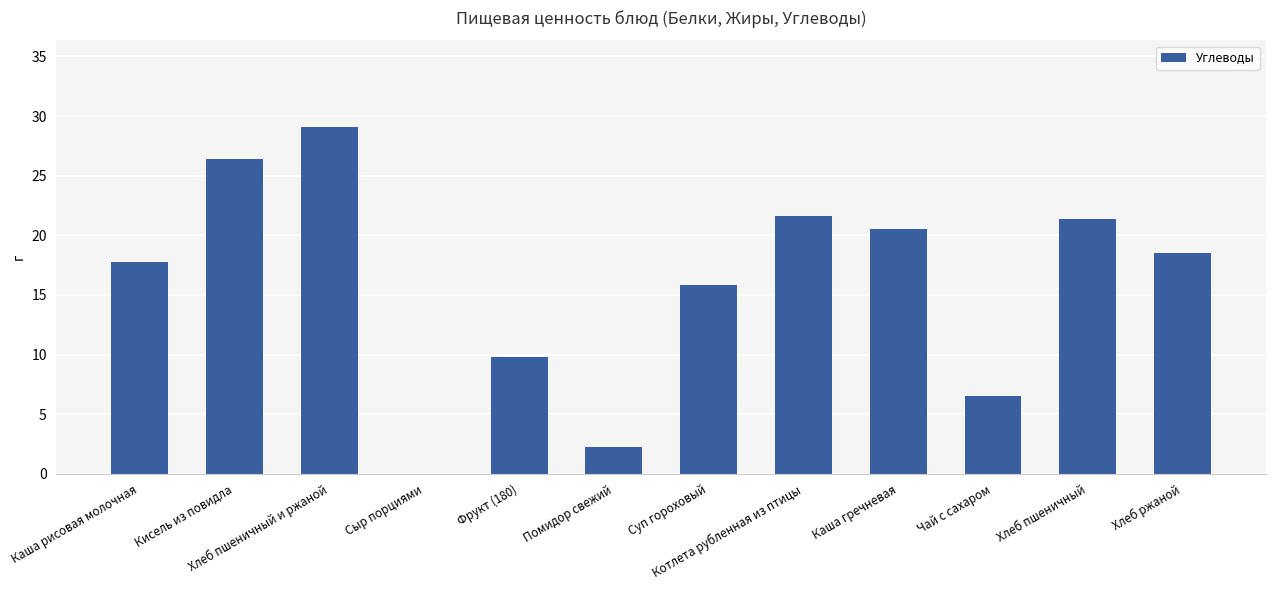

The value at Фрукт (180) is 4.0. True or false?

False